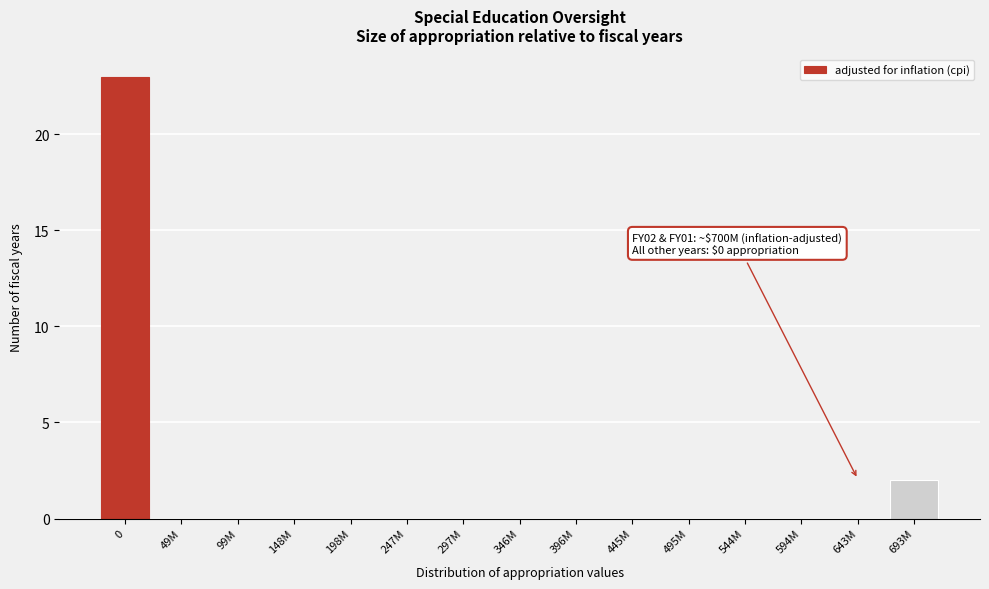

Reading right to left, transcribe all the data shown in this chart.

693M=2	643M=0	594M=0	544M=0	495M=0	445M=0	396M=0	346M=0	297M=0	247M=0	198M=0	148M=0	99M=0	49M=0	0=23